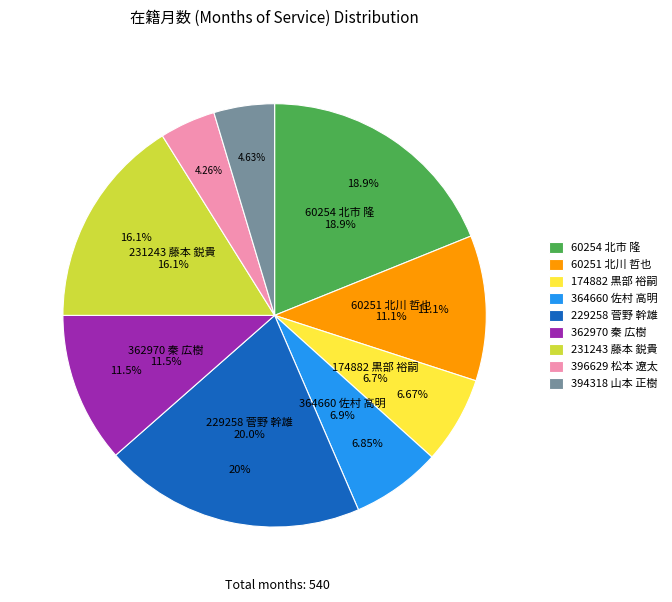

Which category has the smallest portion of the pie?

396629 松本 遼太